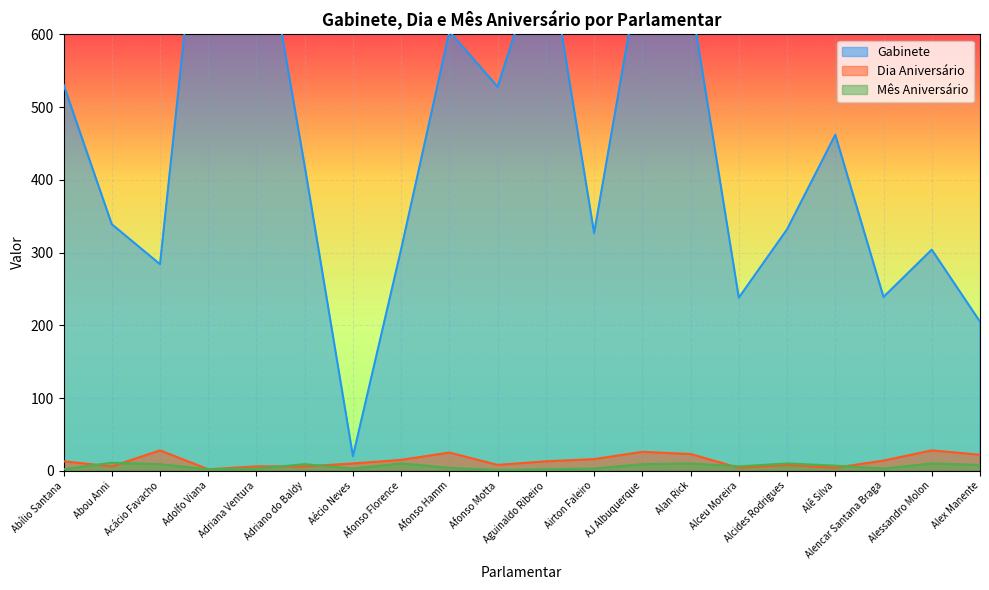

How many data points in Mês Aniversário are less than 7?

10